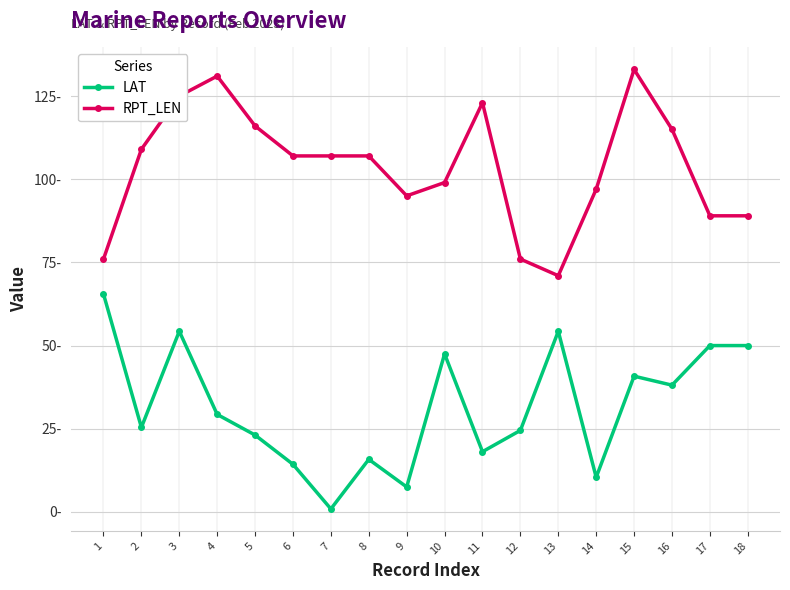

Does the chart display data point markers on the line(s)?

Yes